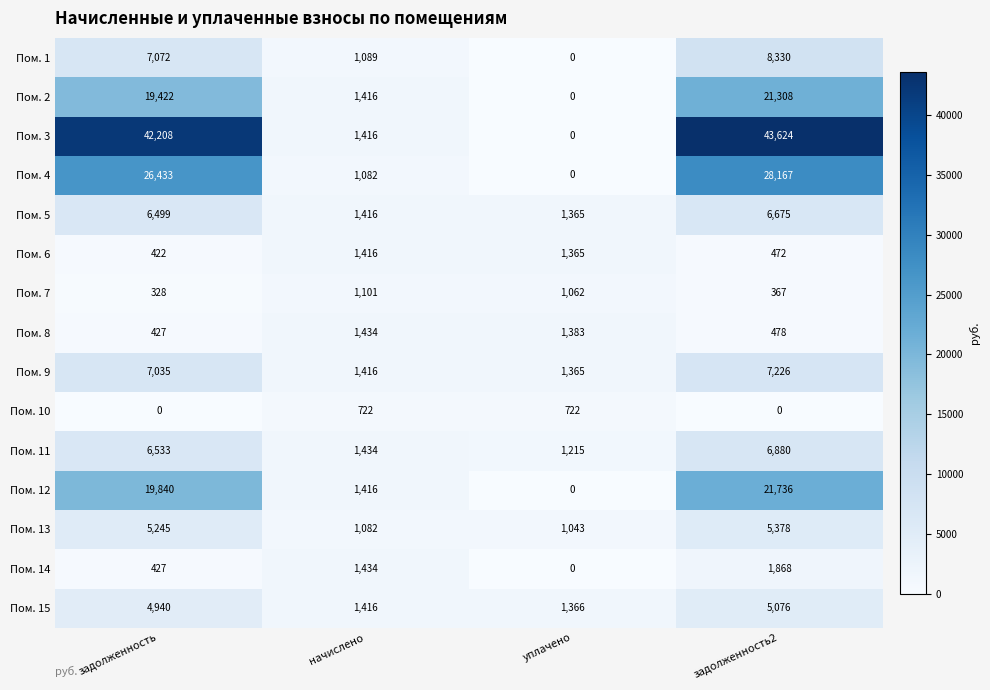

What is the spread (max minus min) of values at задолженность2?

43624